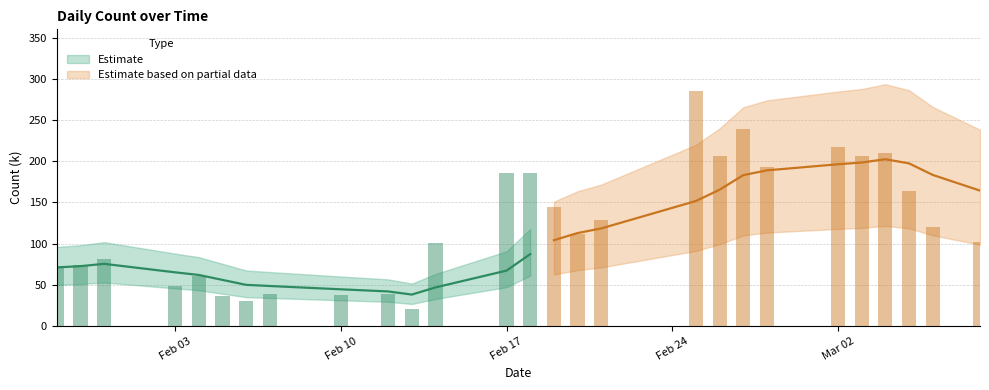

What is the label of the 15th bar from the left?

2020/2/19